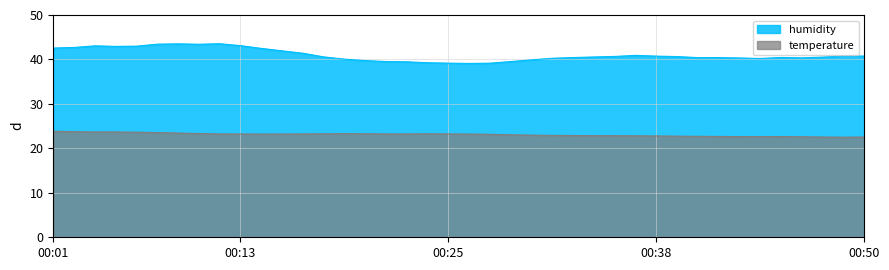

What is the minimum value shown in the chart?

22.5